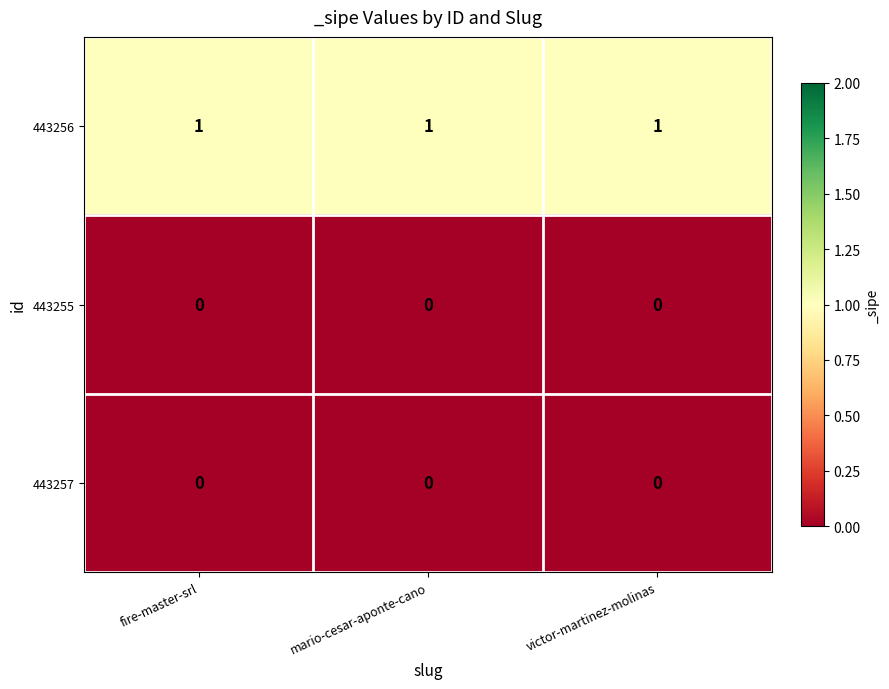

Which series has the largest total across all categories?

443256